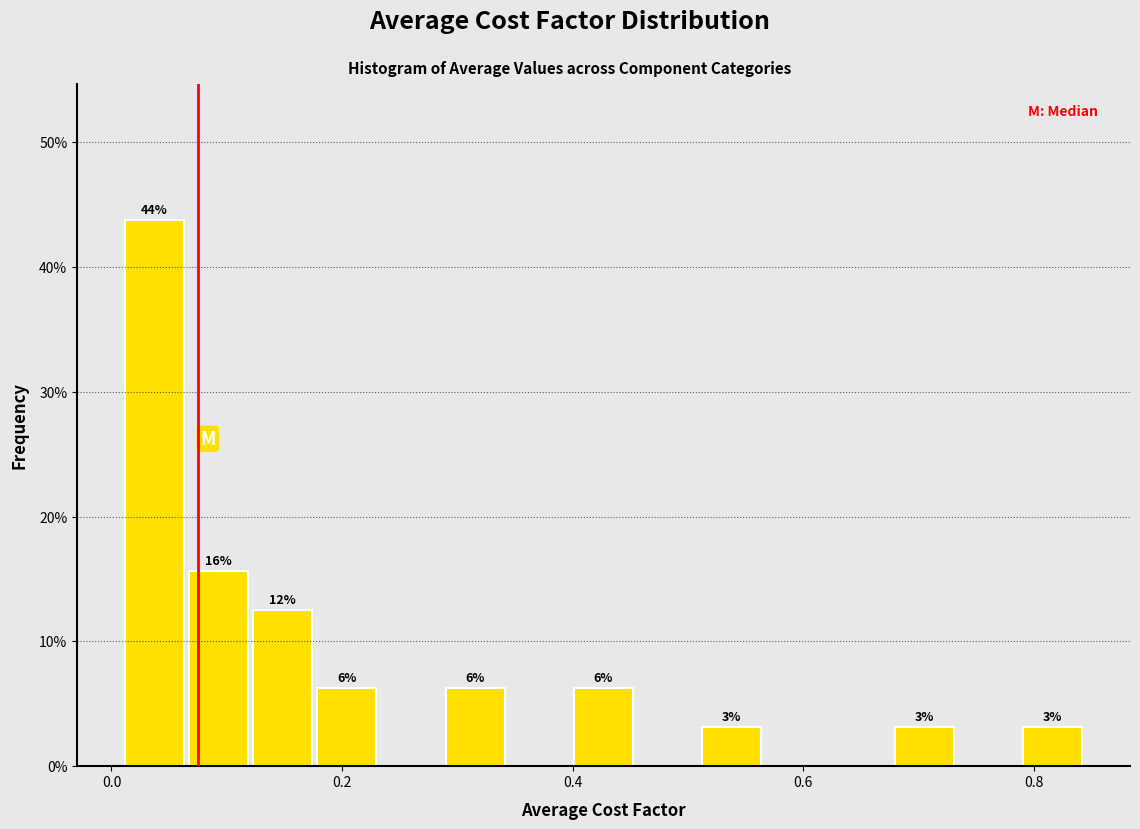

Read against the x-axis, roughly where is the centre of the tallest bar?

0.04